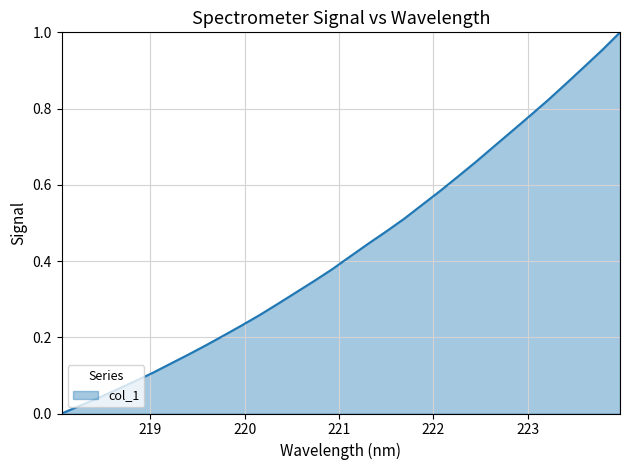

Rank the categories by value from highest to lowest.

223.9802, 223.7895, 223.5987, 223.408, 223.2172, 223.0264, 222.8355, 222.6447, 222.4538, 222.263, 222.0721, 221.8812, 221.6902, 221.4993, 221.3083, 221.1174, 220.9264, 220.7354, 220.5444, 220.3533, 220.1623, 219.9712, 219.7801, 219.589, 219.3979, 219.2067, 219.0156, 218.8244, 218.6332, 218.442, 218.2508, 218.0596